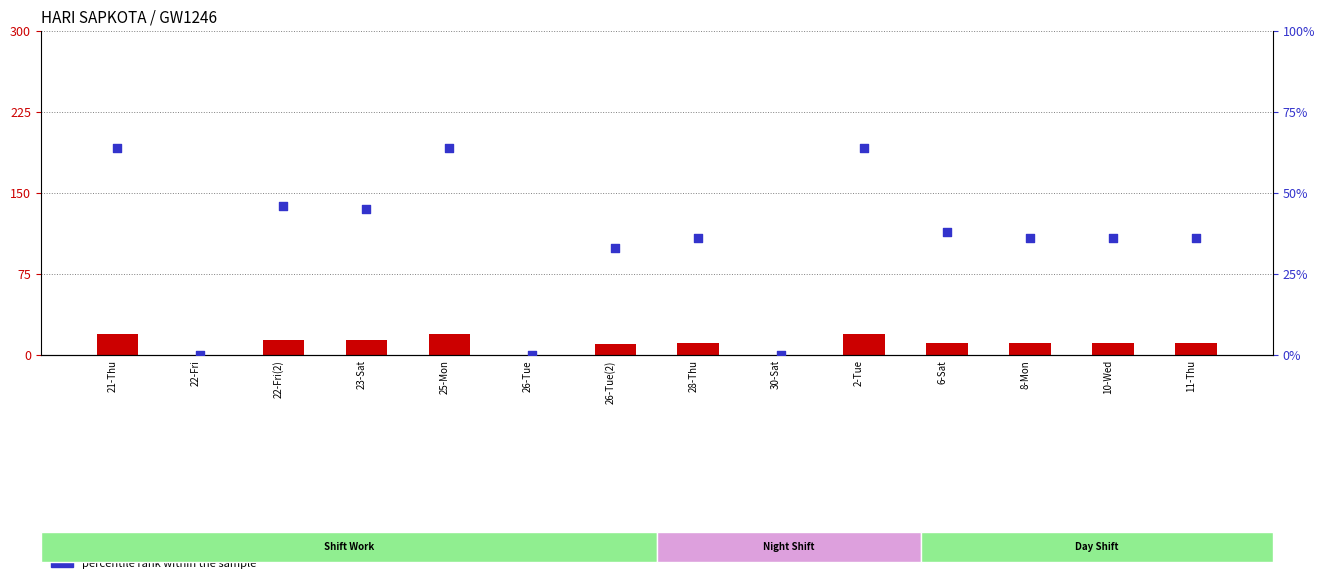

What are all the series names shown in the legend?

hours worked, percentile rank within the sample